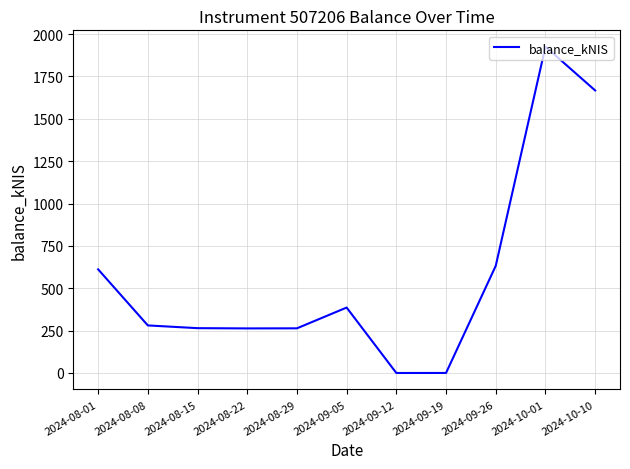

Which label corresponds to the largest value in the chart?

2024-10-01